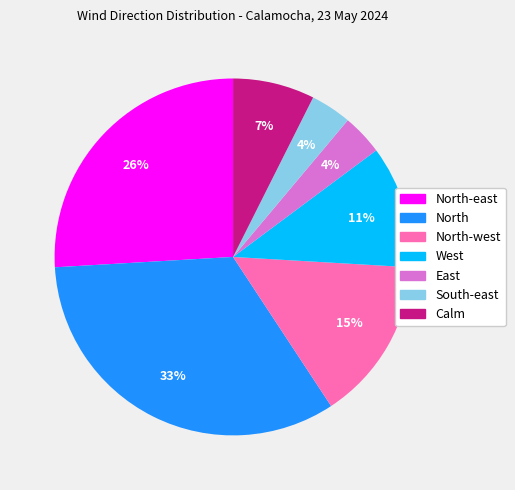

Is there any slice that represents more than half of the pie?

No